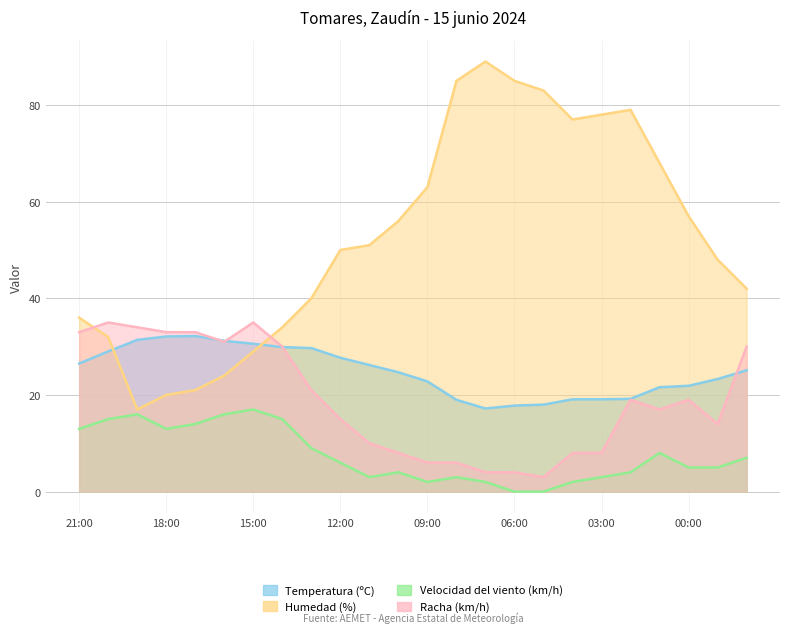

At which label does Humedad (%) reach its minimum?

19:00